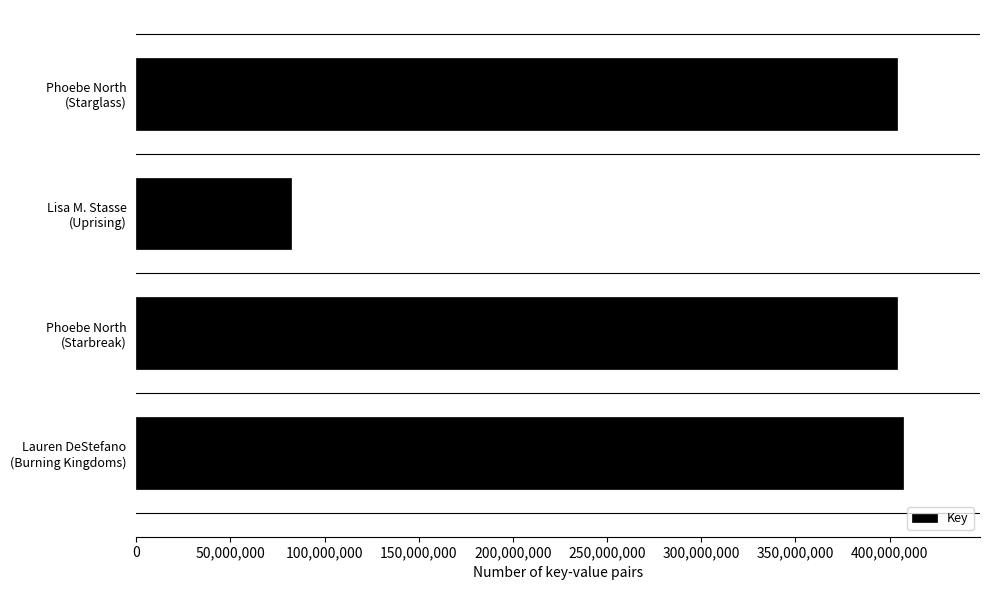

What is the greatest value displayed?

407282810